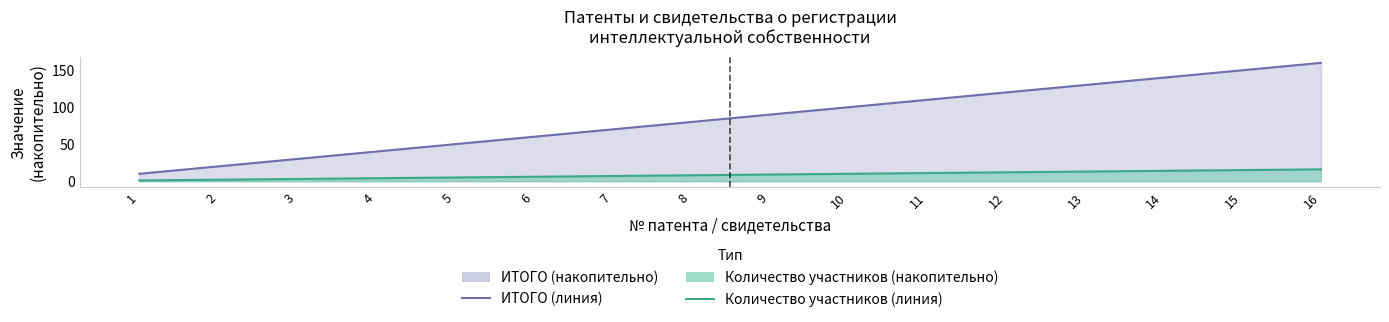

True or false: ИТОГО (линия) has more than 0 interior local peaks.

False